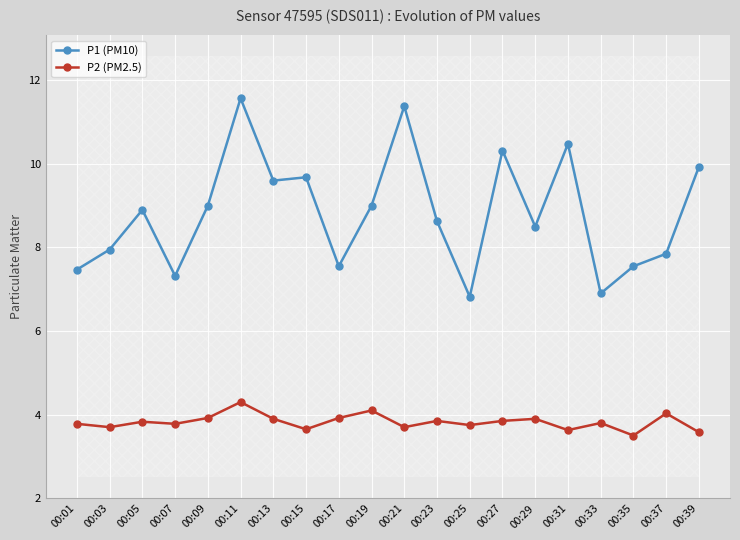

List the series in order of their overall mean, highest first.

P1 (PM10), P2 (PM2.5)